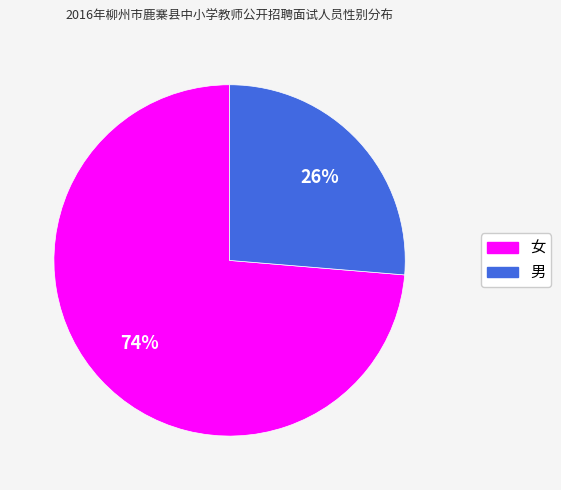

Rank the categories by value from highest to lowest.

女, 男